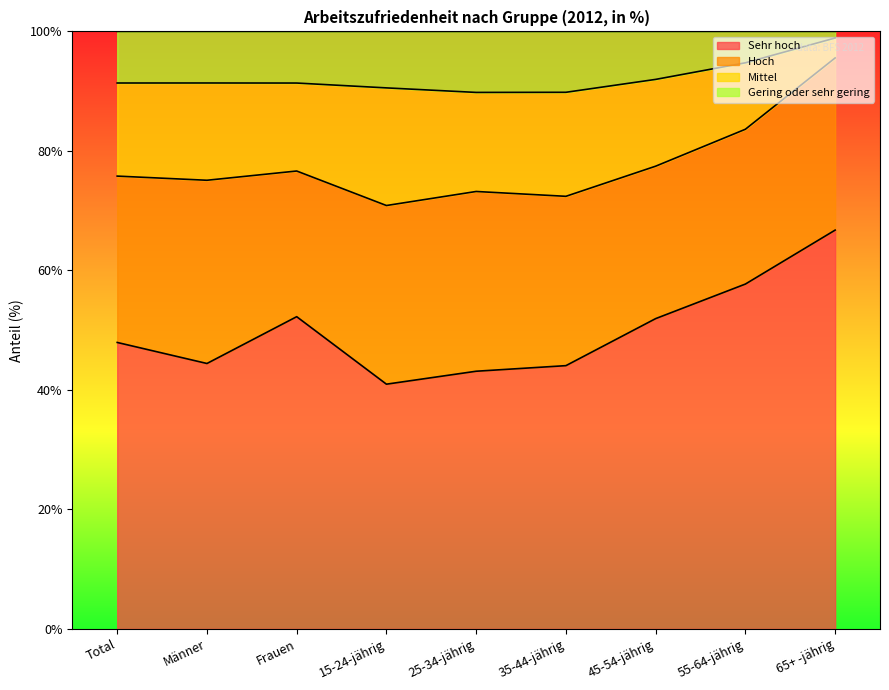

Which label corresponds to the largest value in the chart?

65+ -jährig